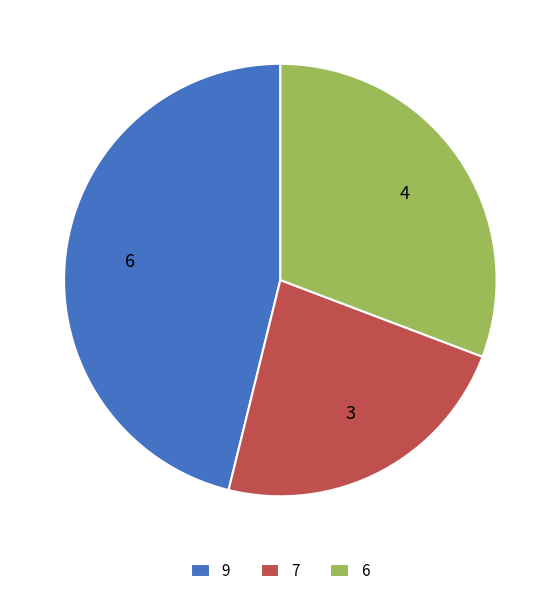

Which slice is the smallest?

7